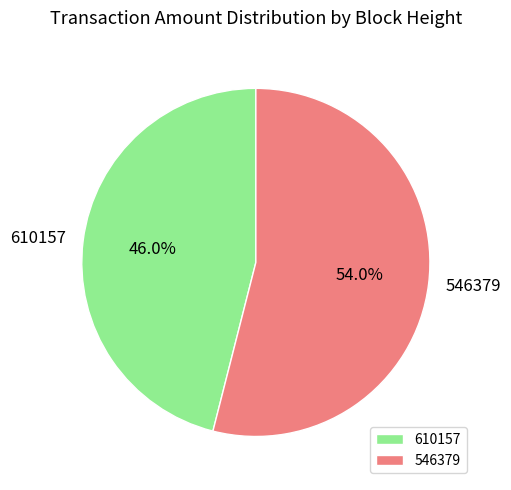

What percentage do 546379 and 610157 together represent?

100.0%